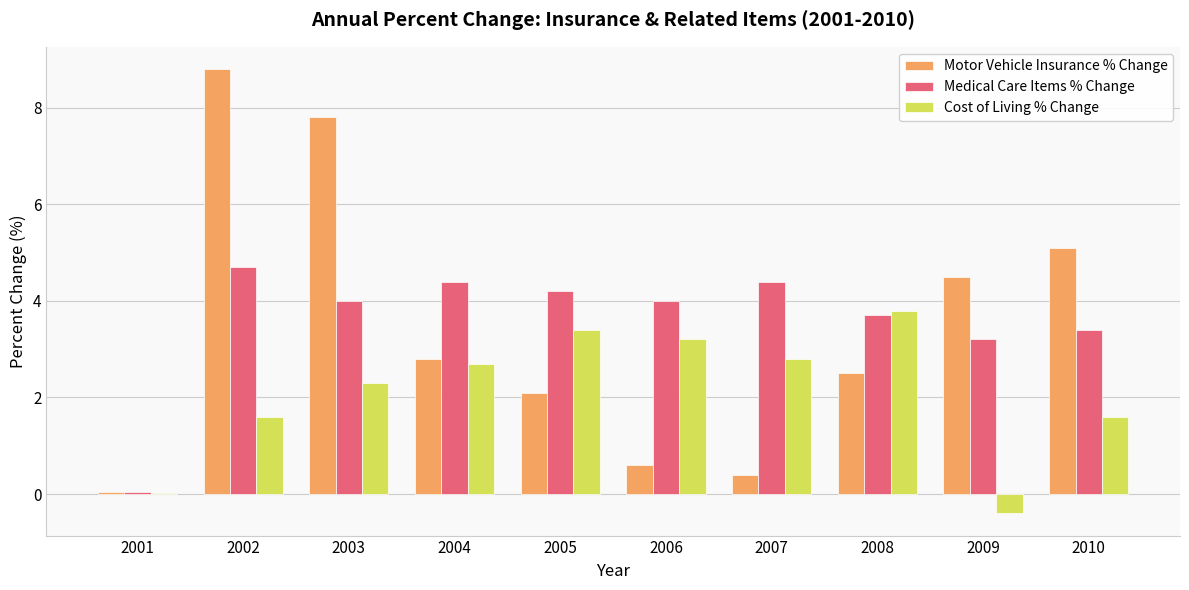

What is the highest value of the Cost of Living % Change series?

3.8